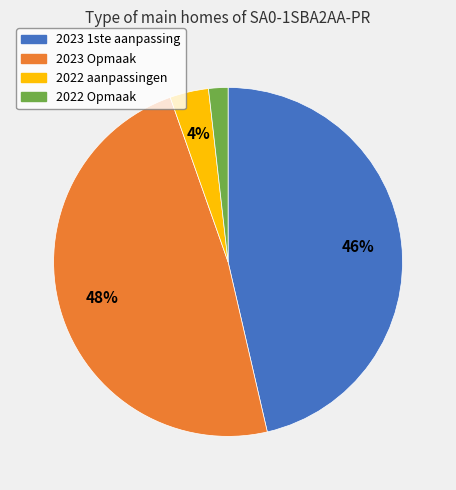

How many slices are in this pie chart?

4